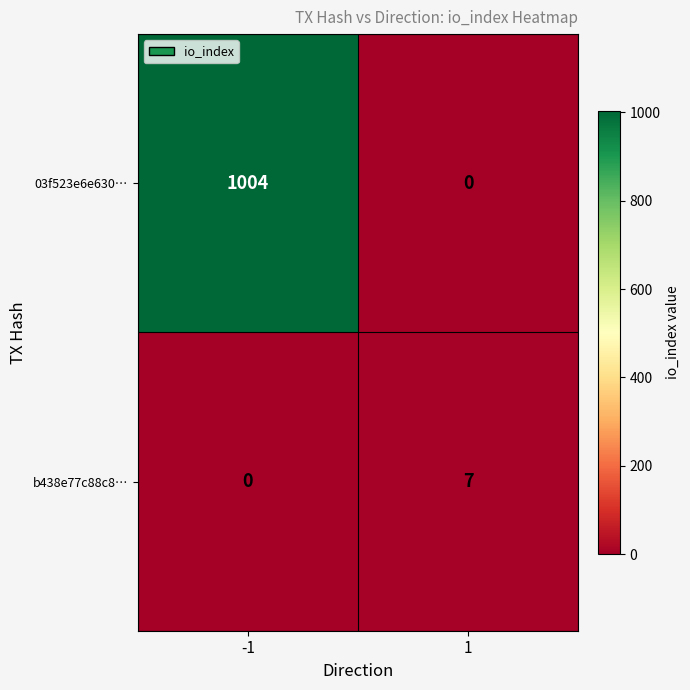

Is the value of b438e77c88c8… at 1 greater than the value of 03f523e6e630… at 1?

Yes